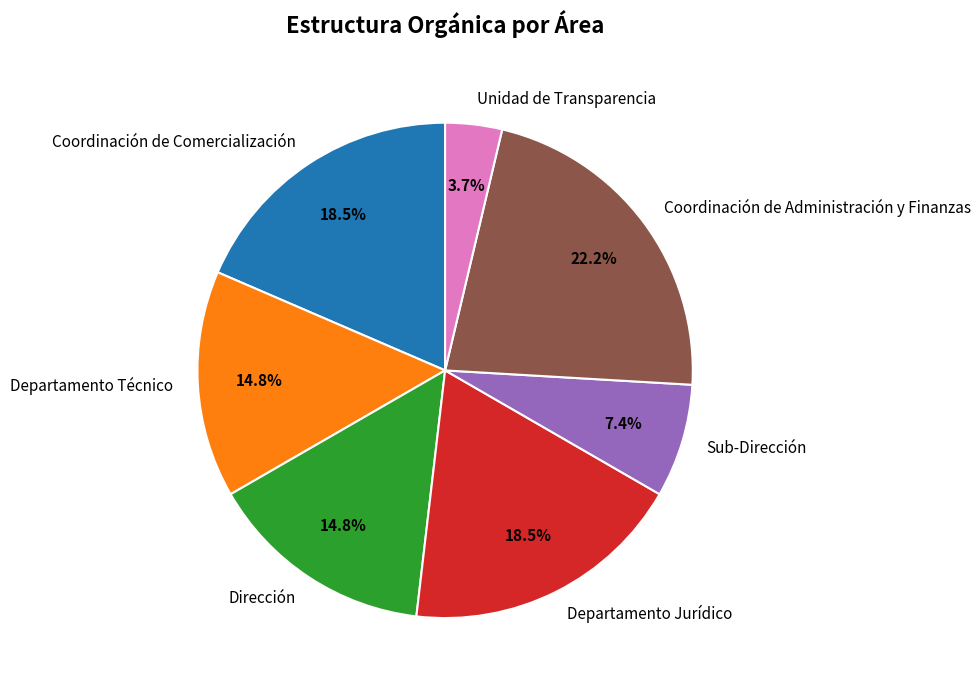

What percentage is the Sub-Dirección slice, to the nearest percent?

7%